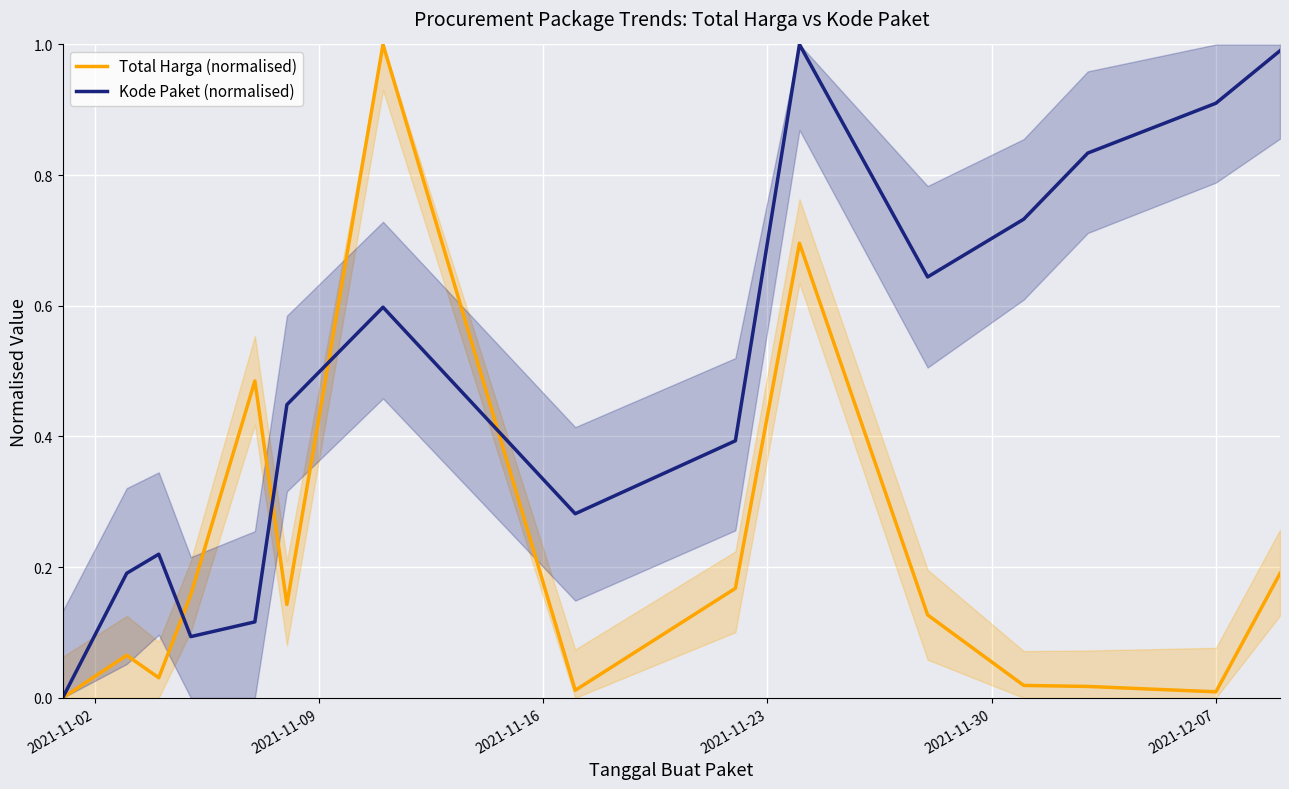

Is this an area chart (filled region under the line)?

No